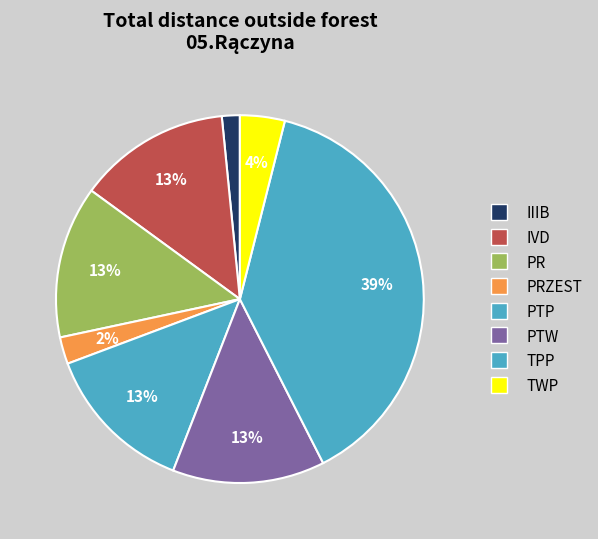

Which slice is the smallest?

IIIB